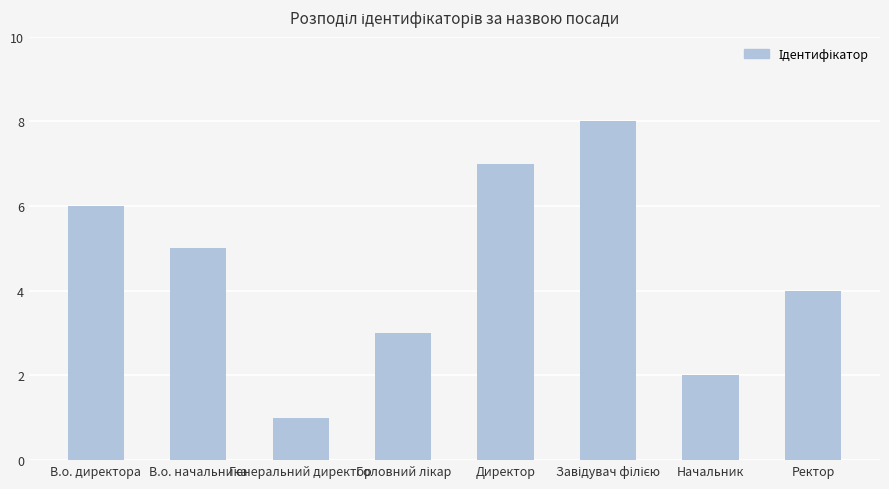

What is the label of the 8th bar from the left?

Ректор